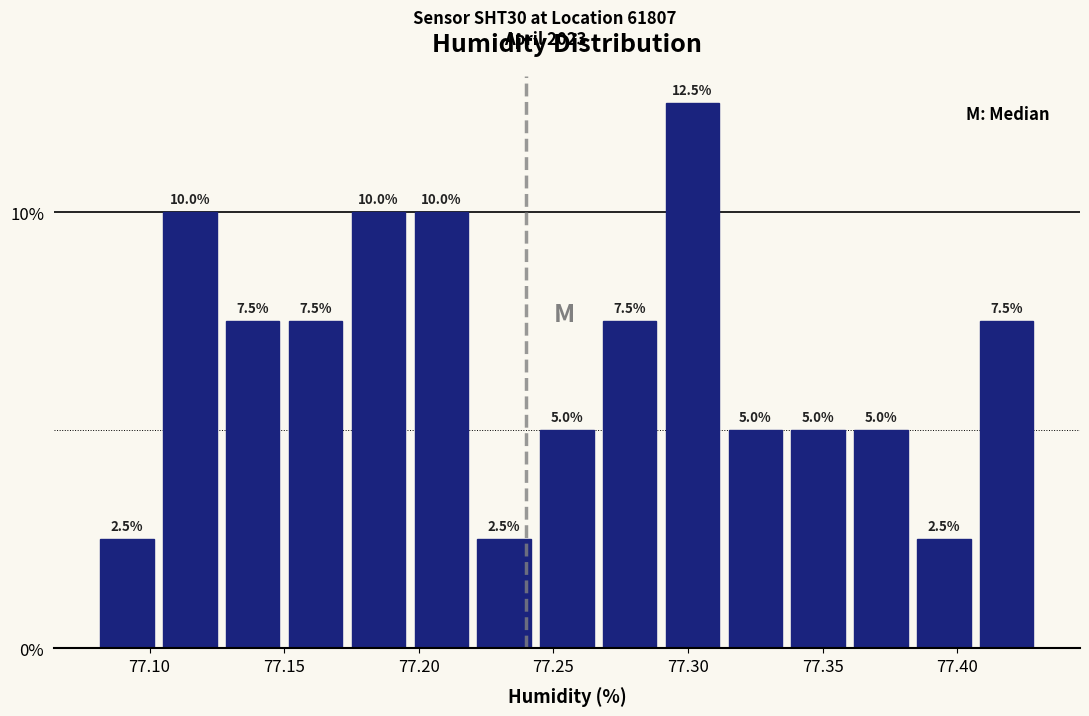

Reading left to right, list every bar in this chart as the range it spans on the x-axis followed by its height. The bar edges are not printed on the chart, so give them approximately, as read against the axis.

77.080 to 77.105: 2.5
77.105 to 77.125: 10.0
77.125 to 77.150: 7.5
77.150 to 77.175: 7.5
77.175 to 77.195: 10.0
77.195 to 77.220: 10.0
77.220 to 77.245: 2.5
77.245 to 77.265: 5.0
77.265 to 77.290: 7.5
77.290 to 77.315: 12.5
77.315 to 77.335: 5.0
77.335 to 77.360: 5.0
77.360 to 77.385: 5.0
77.385 to 77.405: 2.5
77.405 to 77.430: 7.5